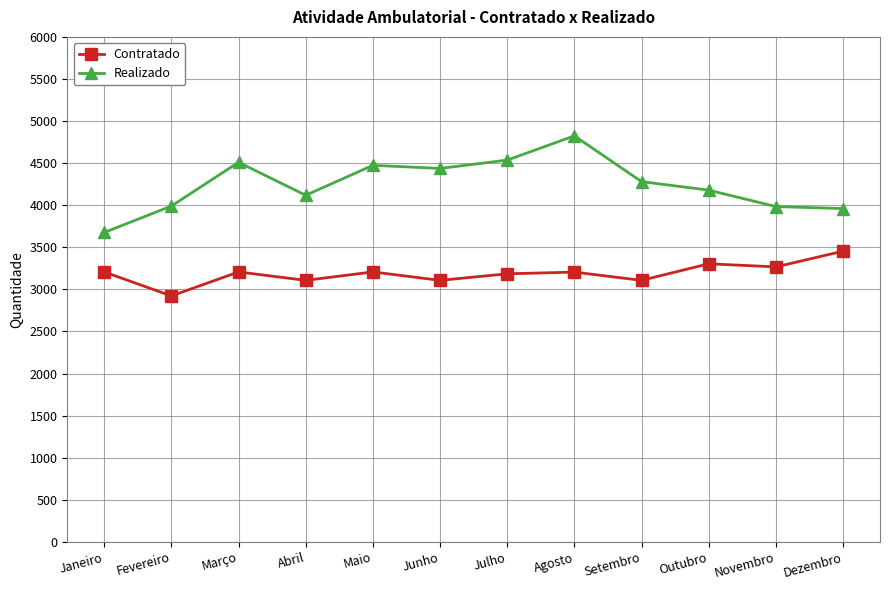

Is the value of Realizado at Dezembro greater than the value of Contratado at Outubro?

Yes